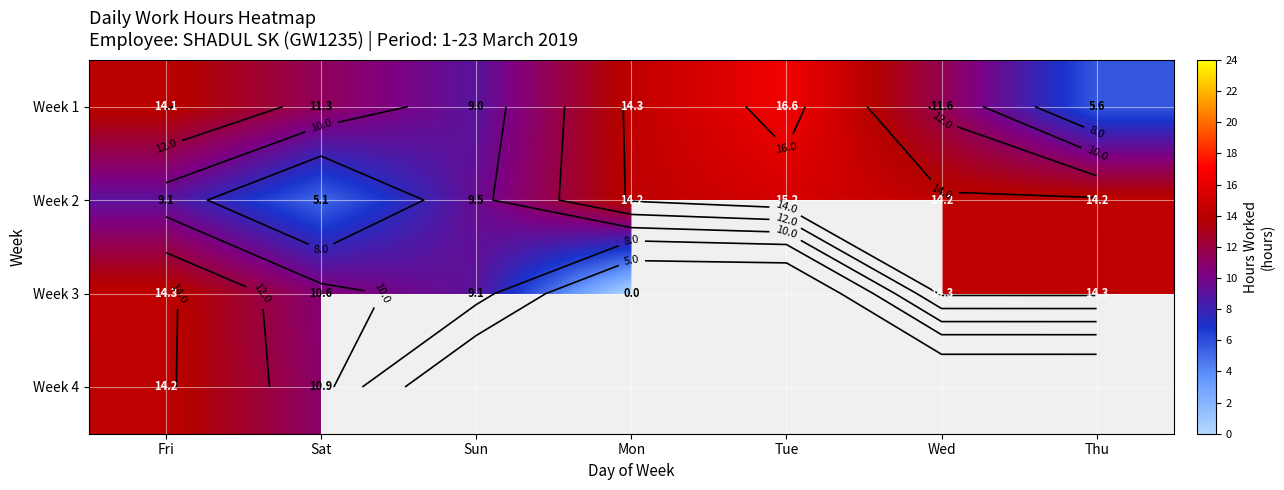

At Sat, list the series in order from smallest to largest.

Week 2, Week 3, Week 4, Week 1